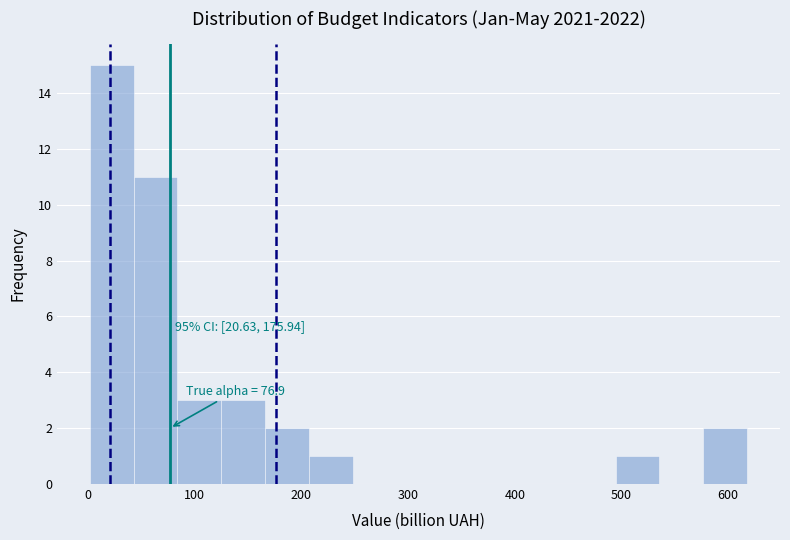

Which range on the x-axis has the tallest bar?

0 to 40